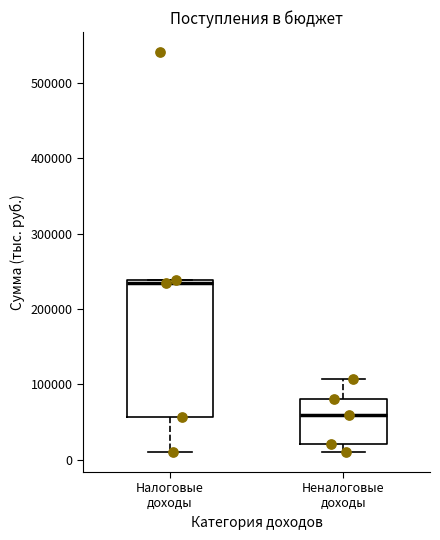

Comparing the boxes themselves (not the whiskers), which one is the tallest?

Налоговые доходы